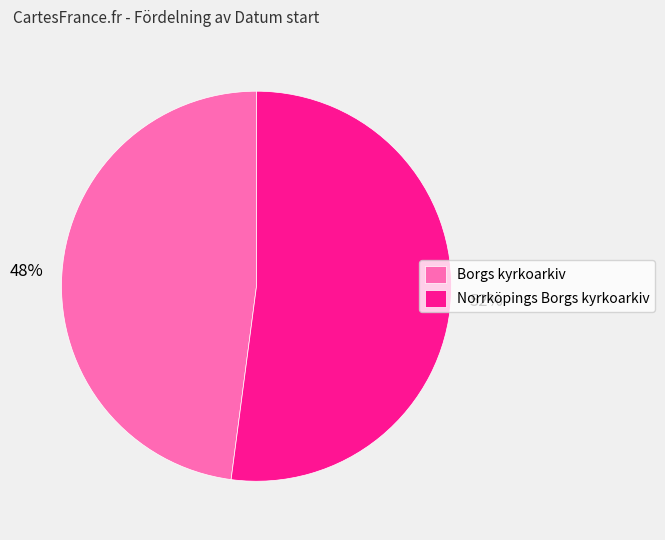

Which has a higher value, Norrköpings Borgs kyrkoarkiv or Borgs kyrkoarkiv?

Norrköpings Borgs kyrkoarkiv